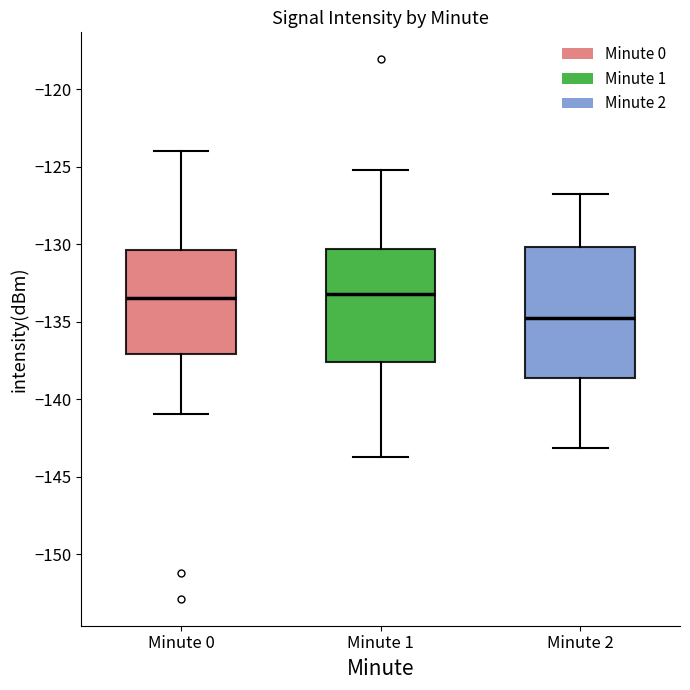

Comparing the boxes themselves (not the whiskers), which one is the tallest?

Minute 2